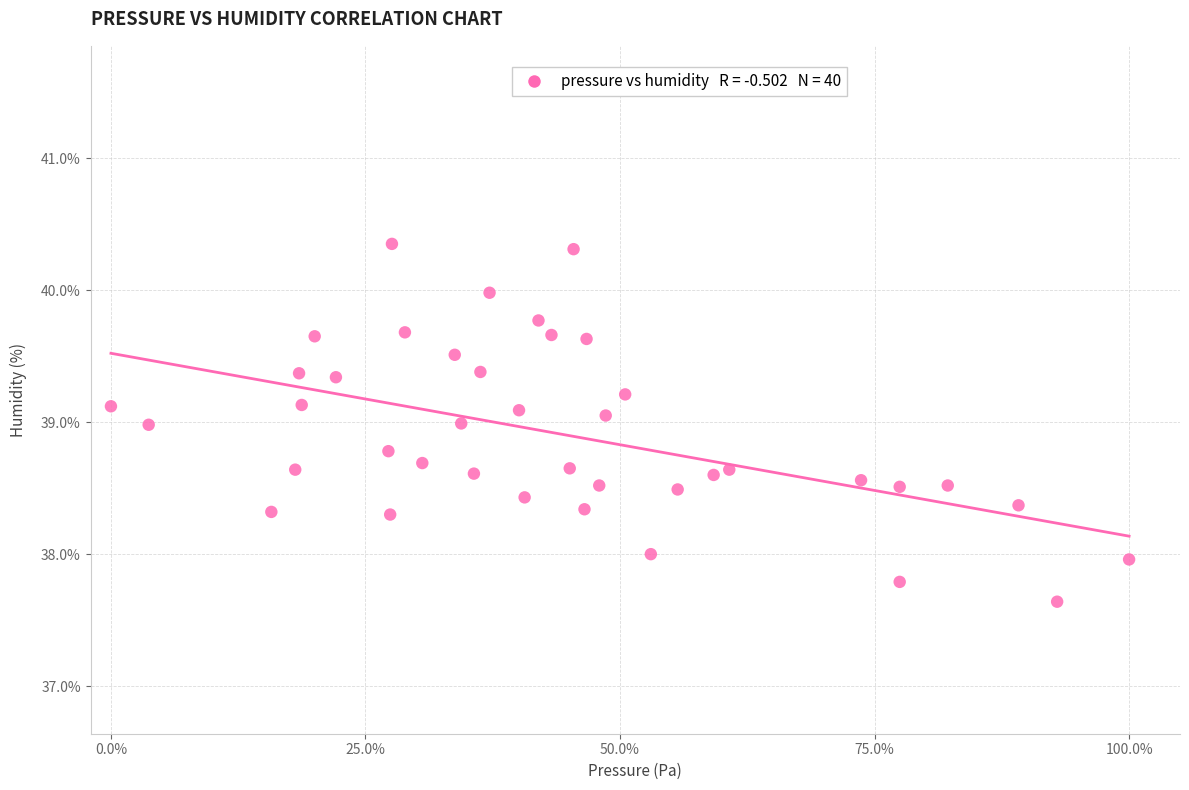

What is the range of X values (max minus min)?

100.0